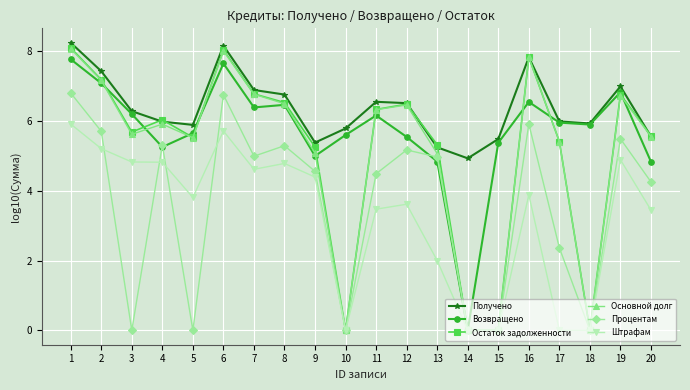

What is the value of the Возвращено point at the 11th from the left?

6.2